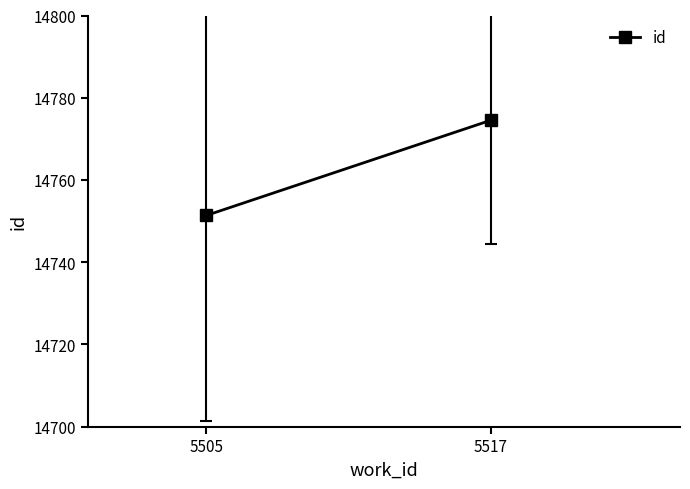

True or false: the data shows 14774.5 at 5517.

True